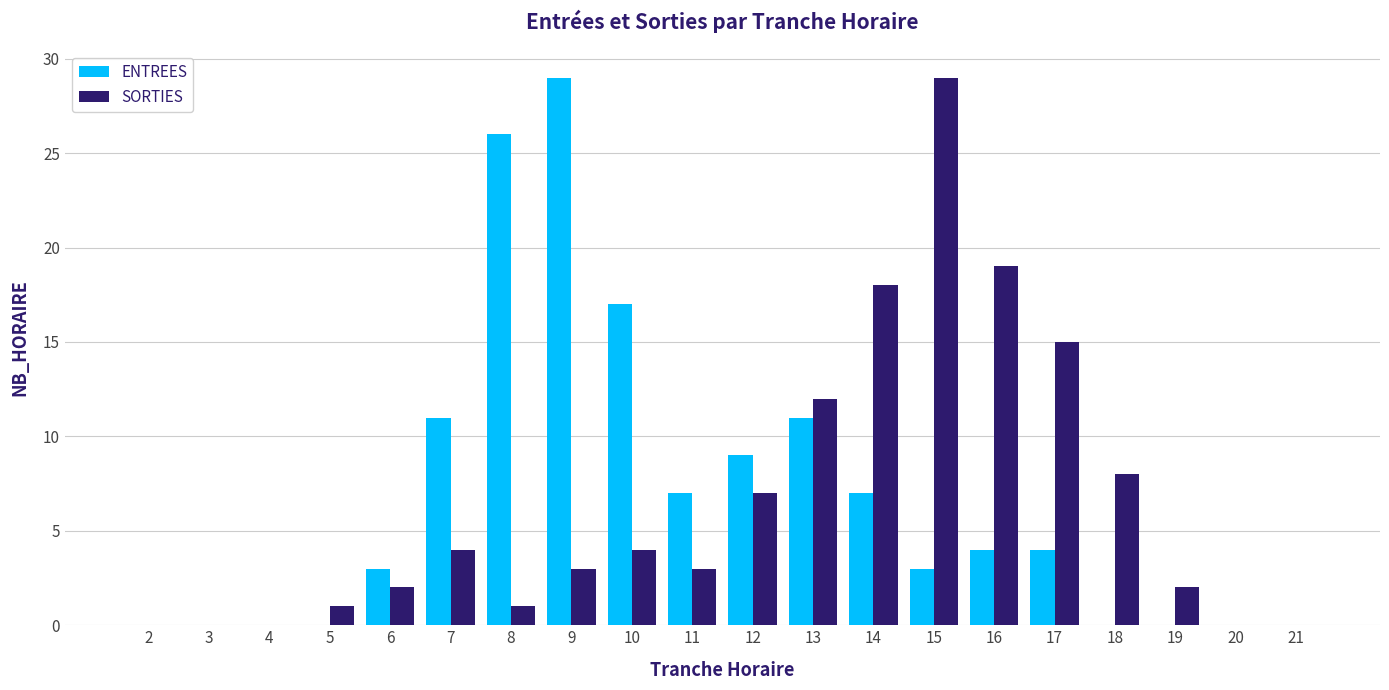

Reading left to right, transcribe all the data shown in this chart.

ENTREES: 2=0	3=0	4=0	5=0	6=3	7=11	8=26	9=29	10=17	11=7	12=9	13=11	14=7	15=3	16=4	17=4	18=0	19=0	20=0	21=0
SORTIES: 2=0	3=0	4=0	5=1	6=2	7=4	8=1	9=3	10=4	11=3	12=7	13=12	14=18	15=29	16=19	17=15	18=8	19=2	20=0	21=0